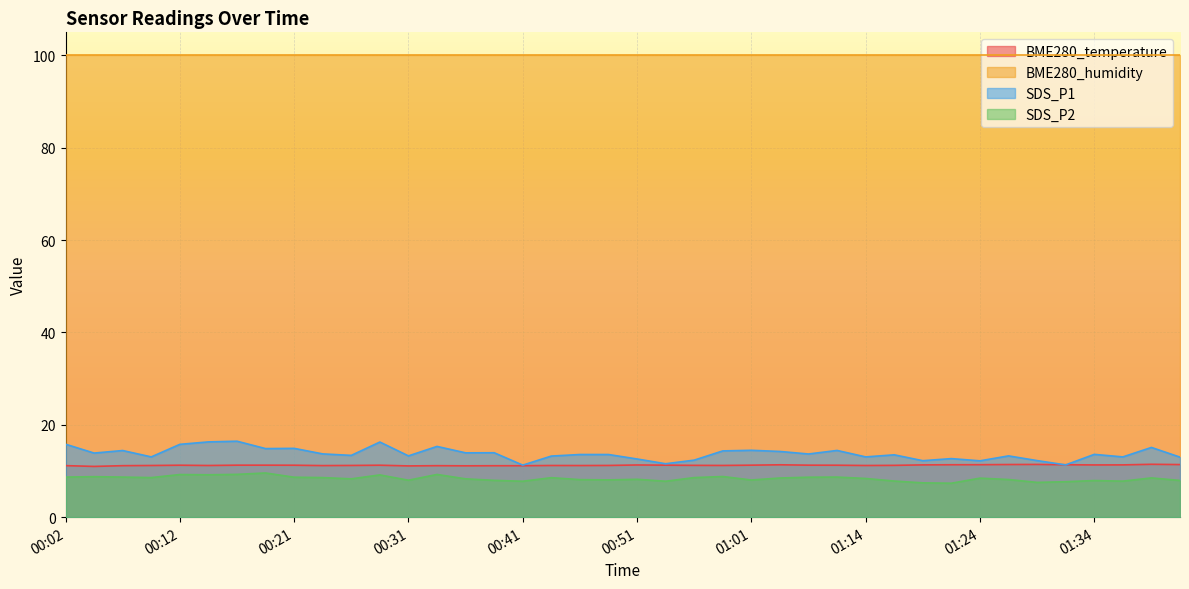

What position from the right is 01:41?

1